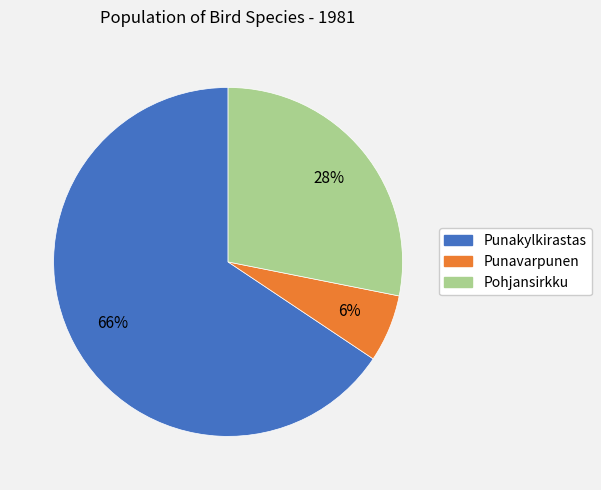

The Pohjansirkku slice represents 28% of the pie. True or false?

True